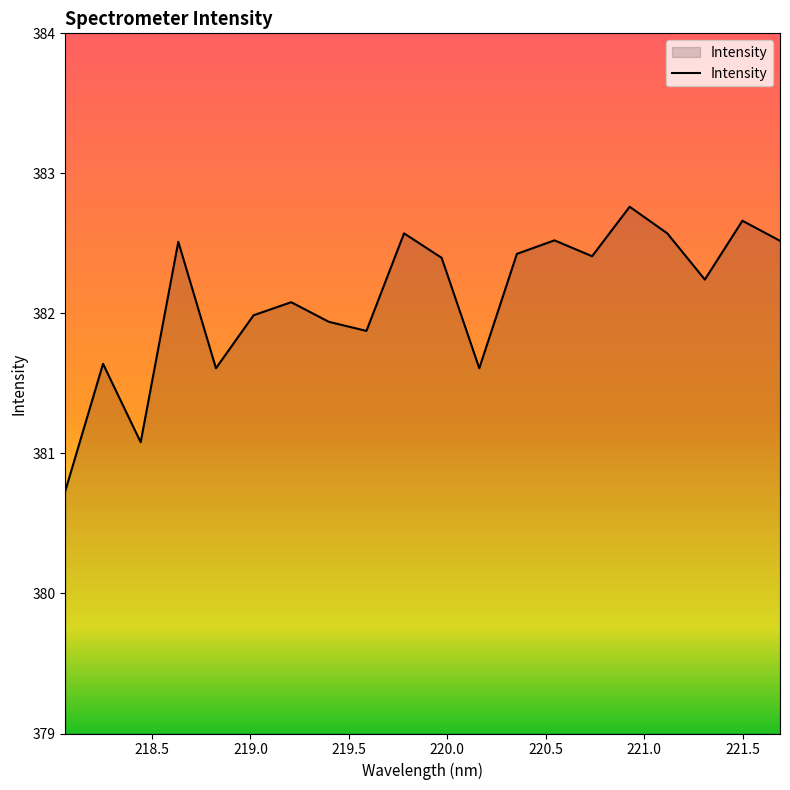

True or false: there are more than 0 points higher than both neighbors.

True